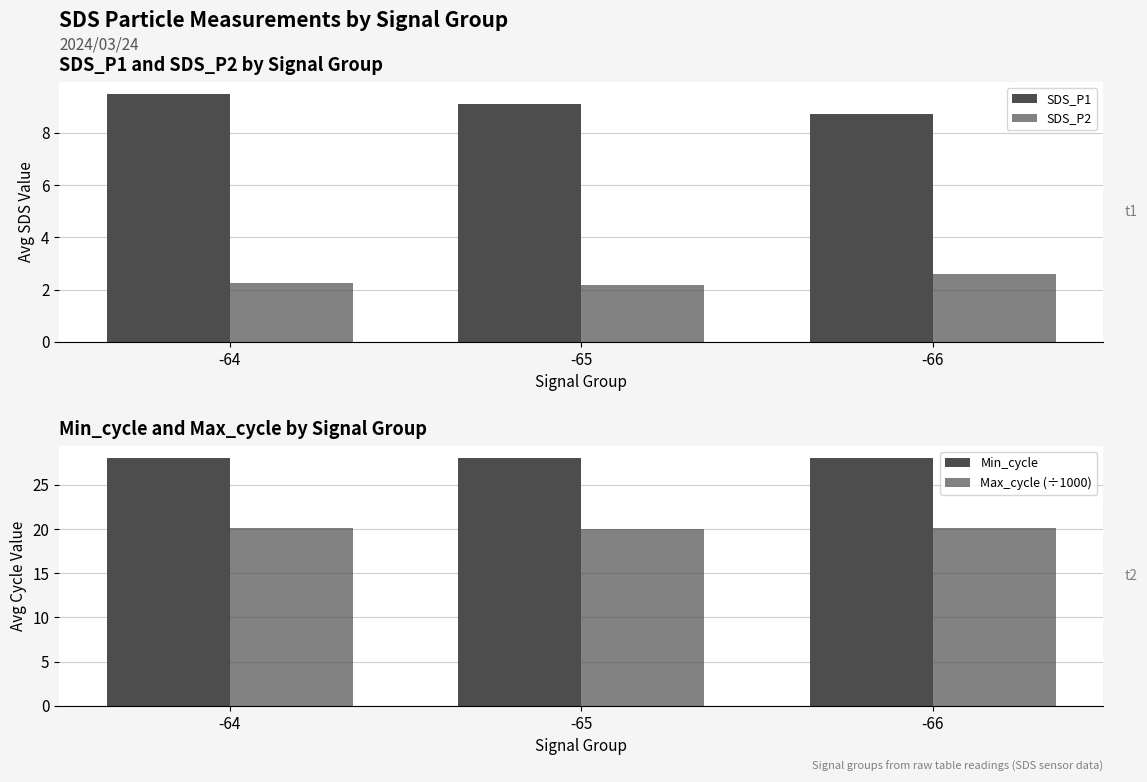

Is the value of SDS_P1 at -64 greater than the value of SDS_P2 at -66?

Yes